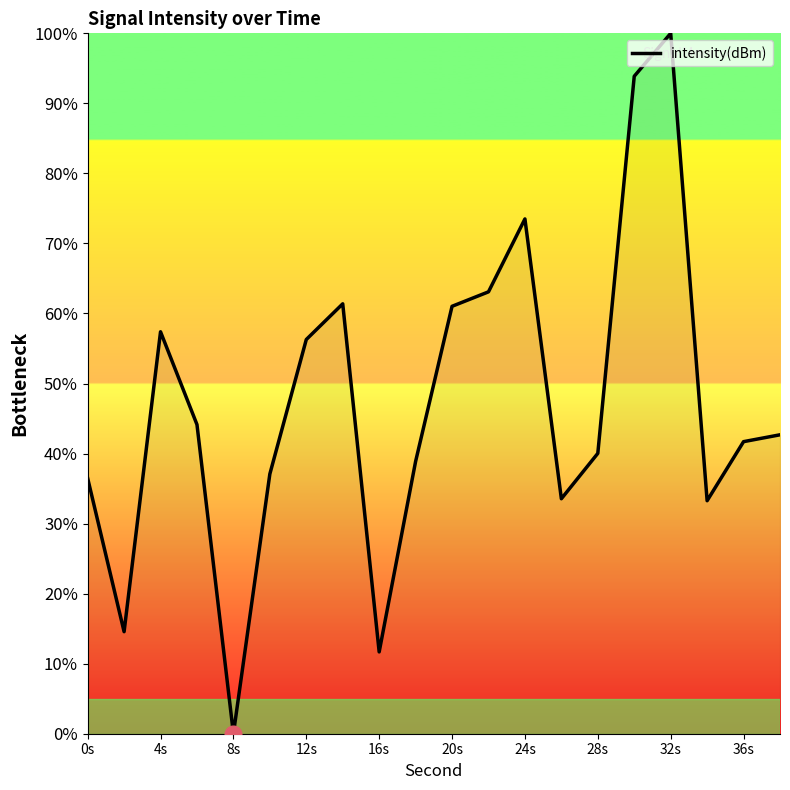

What is the difference between the maximum and minimum values?

100.0